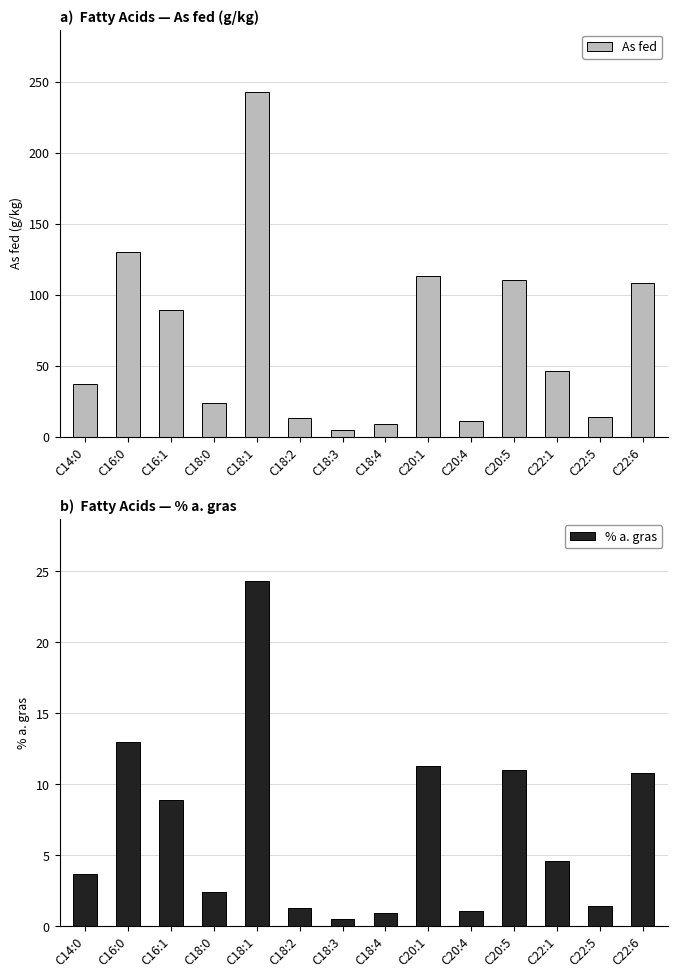

At C22:6, list the series in order from largest to smallest.

As fed, % a. gras